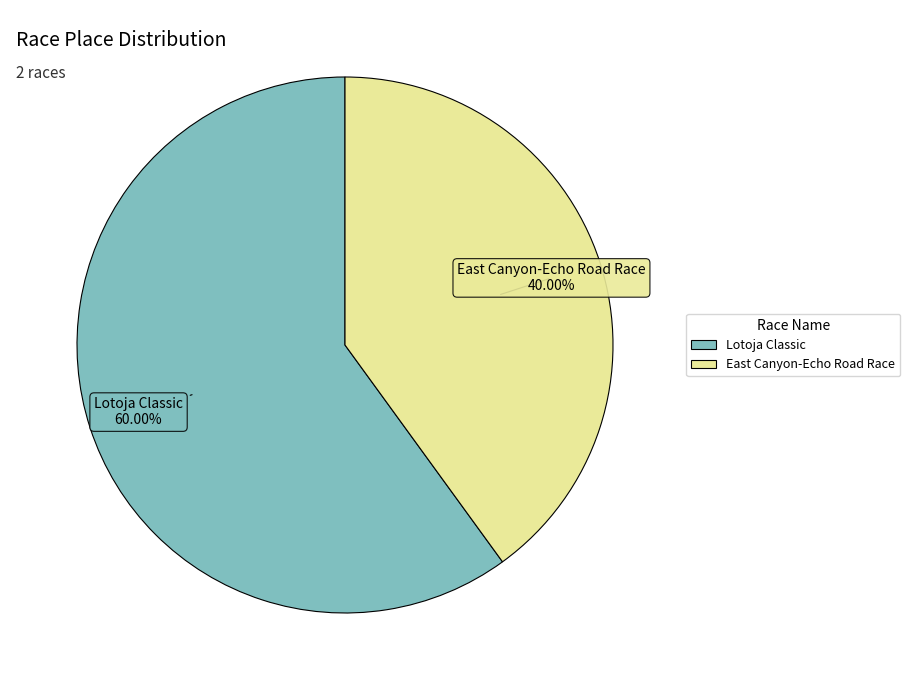

Combined, do East Canyon-Echo Road Race and Lotoja Classic account for over 50%?

Yes